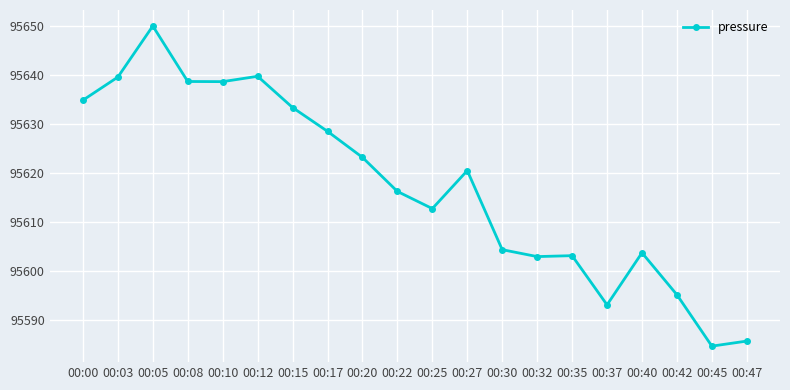

What is the sum of the values at 00:20 and 00:22?

191239.5